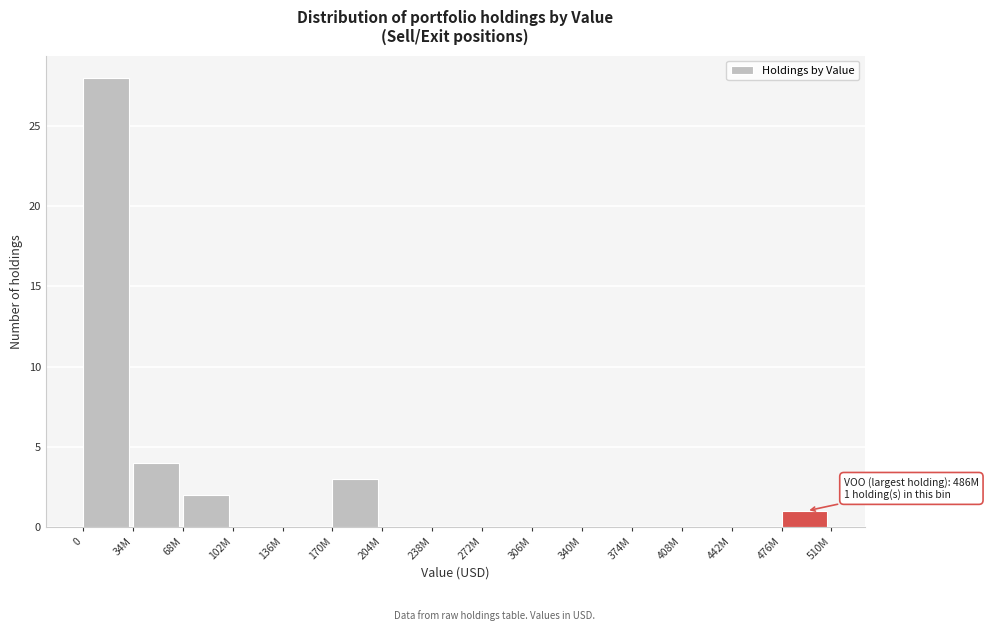

Reading left to right, extract all data points from this chart.

0=28	34M=4	68M=2	102M=0	136M=0	170M=3	204M=0	238M=0	272M=0	306M=0	340M=0	374M=0	408M=0	442M=0	476M=1